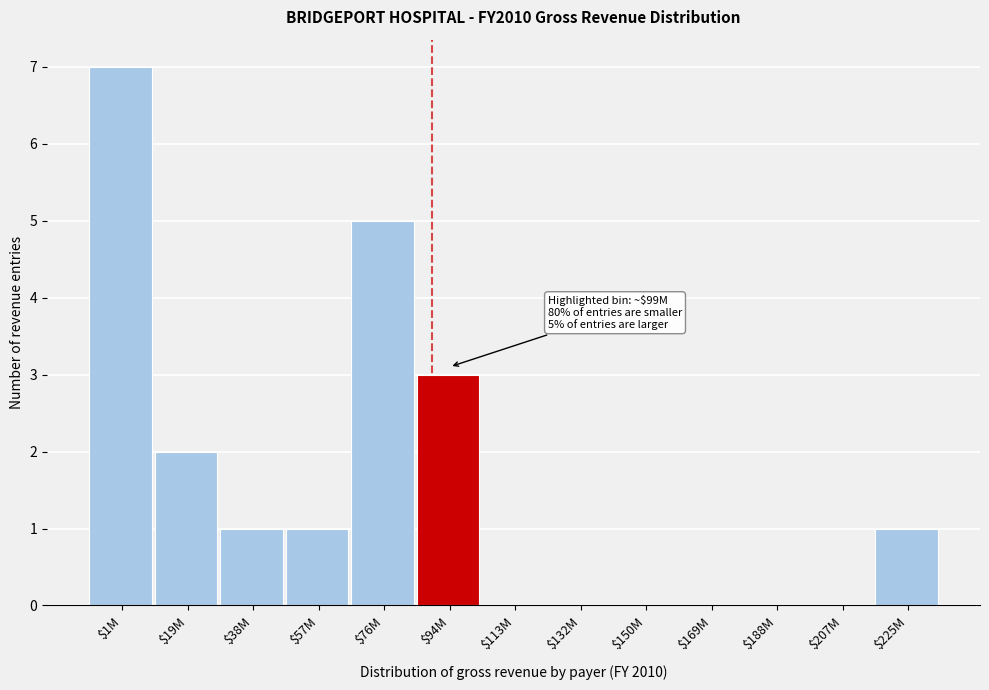

Is it true that the value at $57M is 2?

False